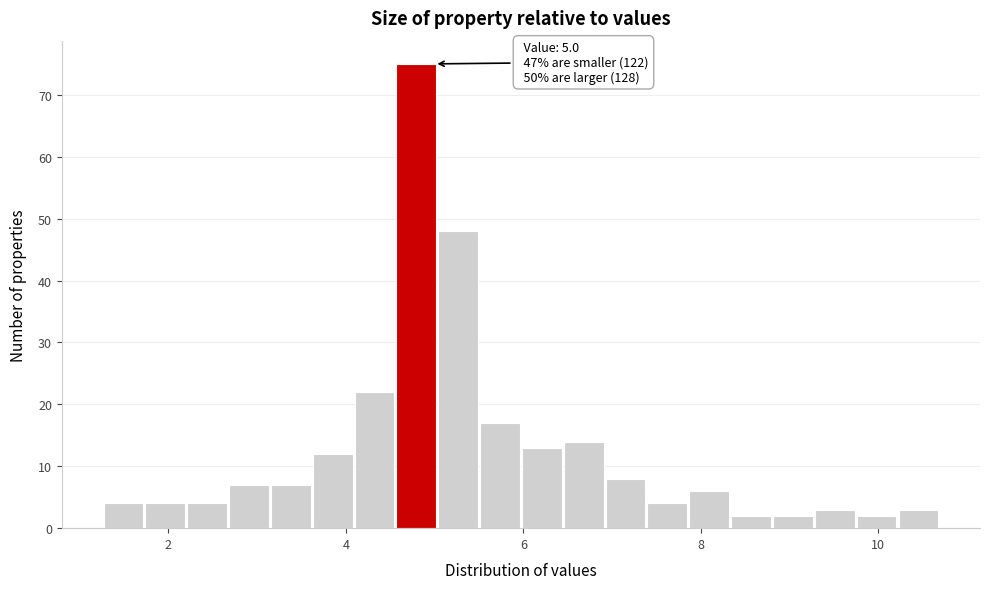

Around what value on the x-axis is the tallest bar? Give the approximate position of its centre, as read against the axis.

4.8